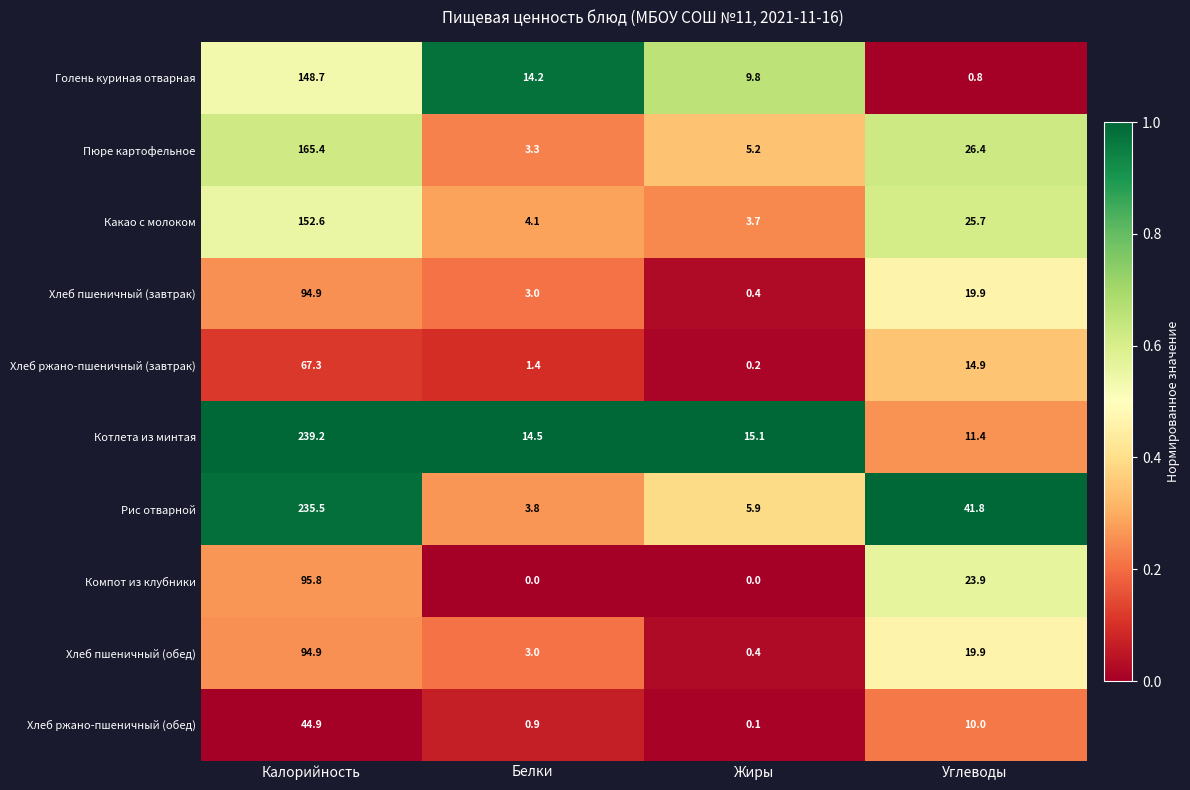

How many categories are shown in the chart?

4